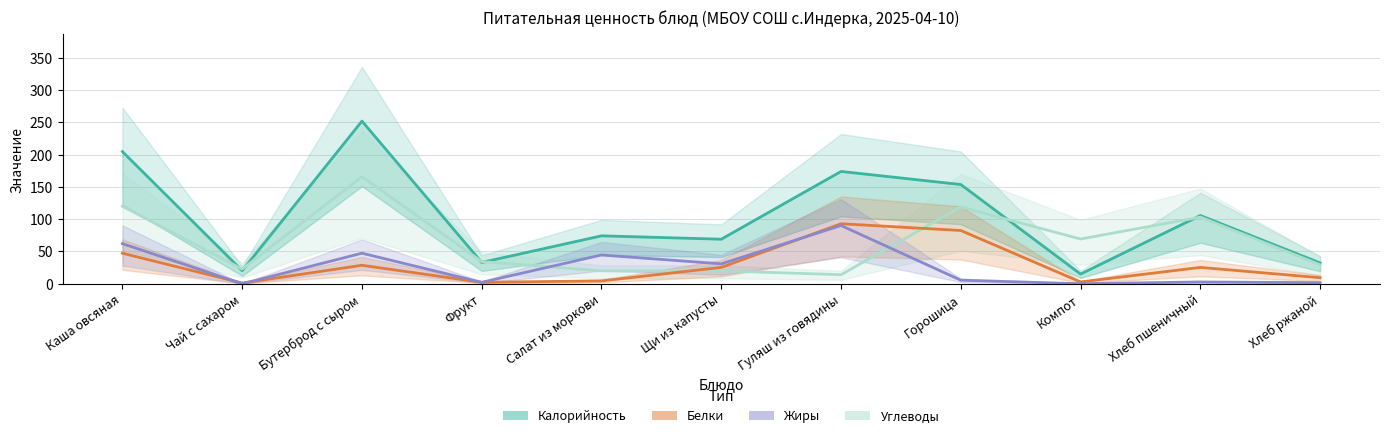

Is the value of Калорийность at Хлеб ржаной greater than the value of Белки at Горошица?

No